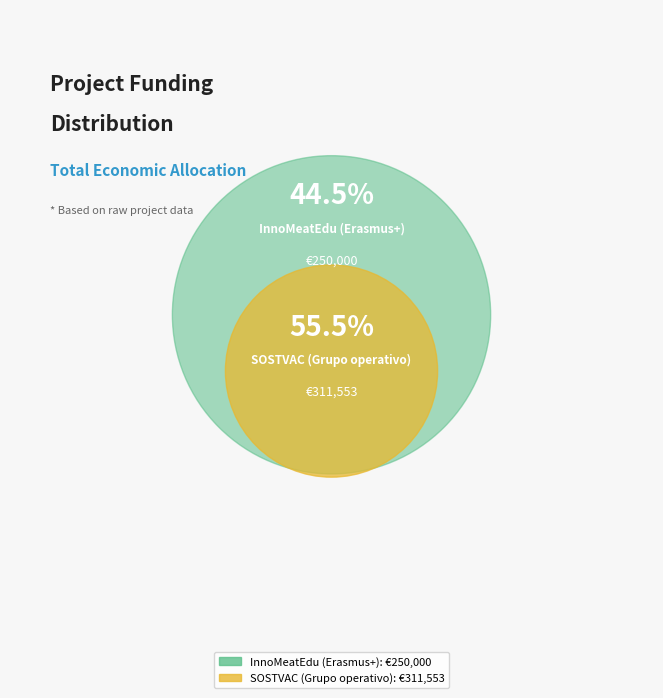

To the nearest percent, what percentage of the pie is SOSTVAC (Grupo operativo)?

55%